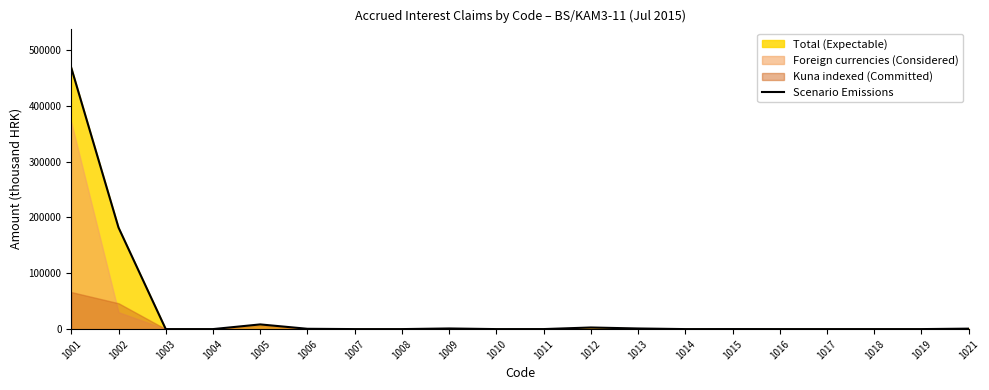

What is the maximum value shown in the chart?

468173